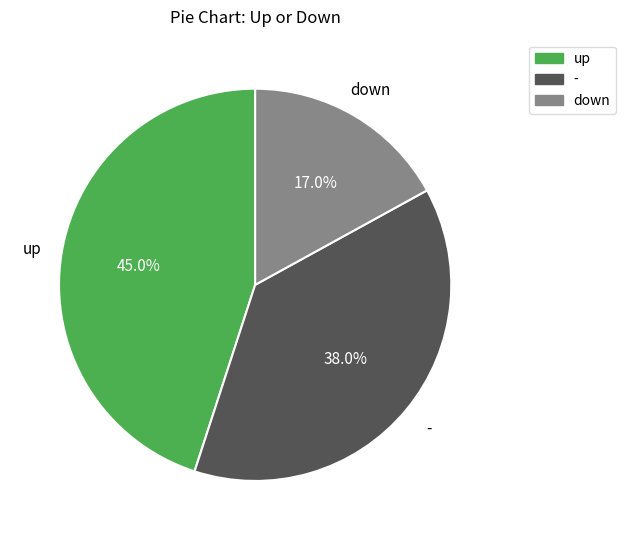

How many slices are in this pie chart?

3